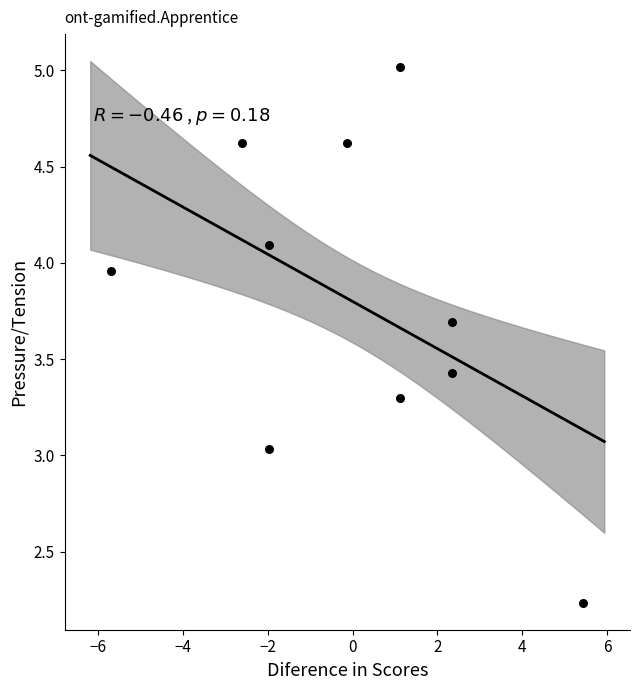

What is the range of X values (max minus min)?

11.1